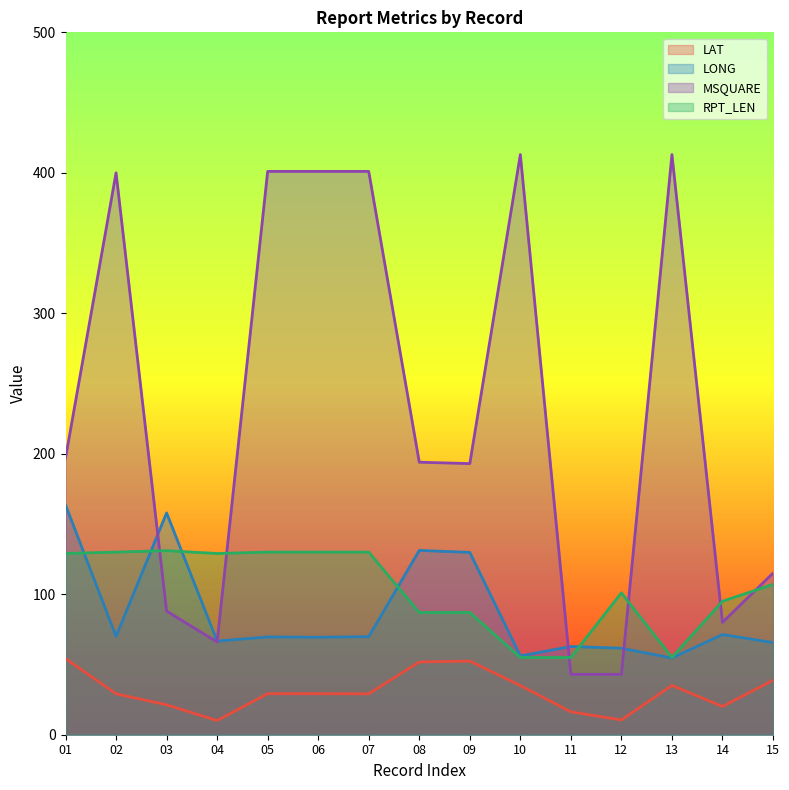

True or false: LONG and LAT intersect in this chart.

False